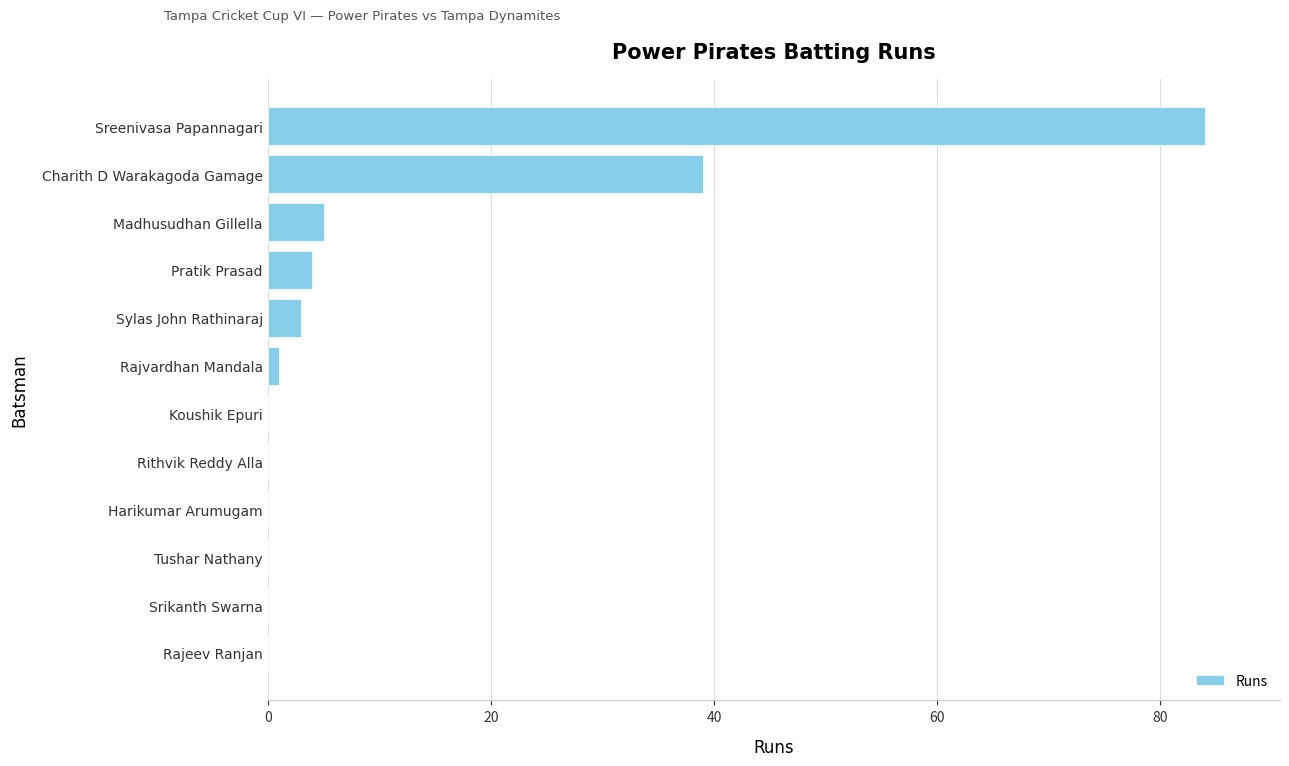

The value at Madhusudhan Gillella is 8. True or false?

False